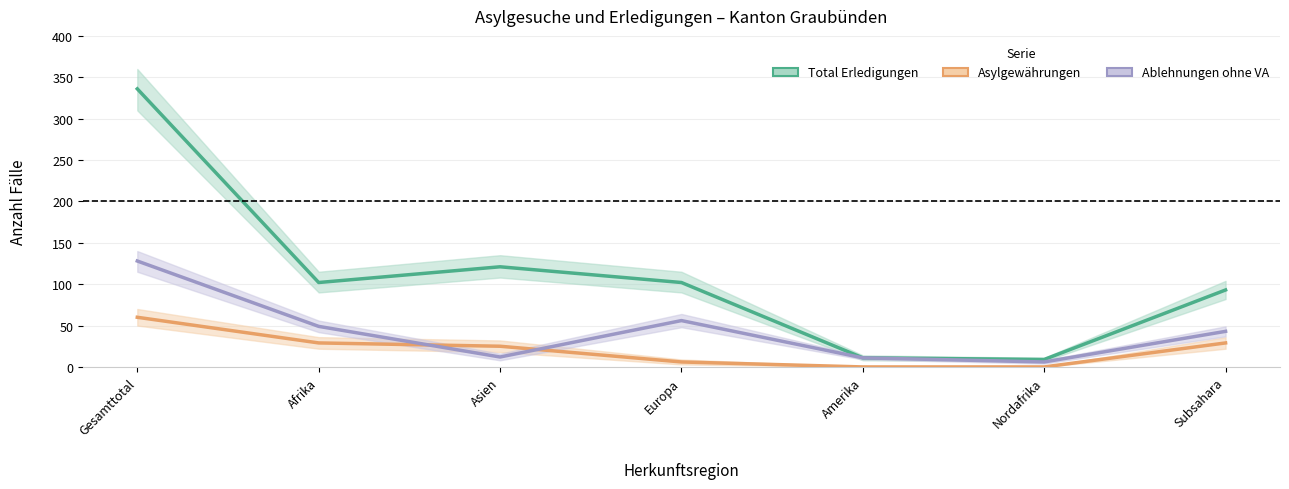

True or false: Total Erledigungen has a value of 4 at Nordafrika.

False